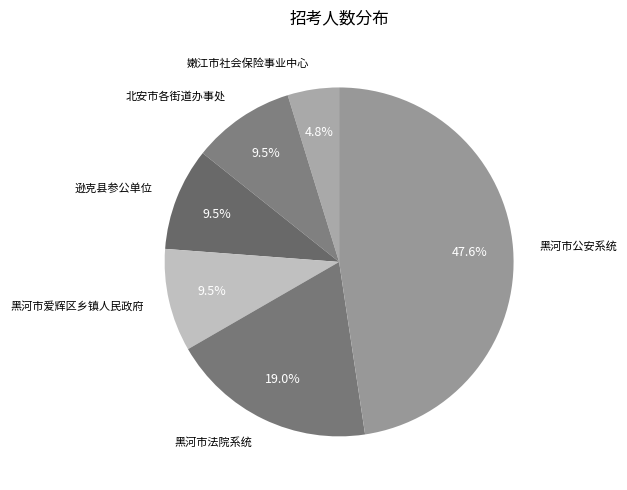

Is it true that 黑河市公安系统 is 48% of the pie?

True